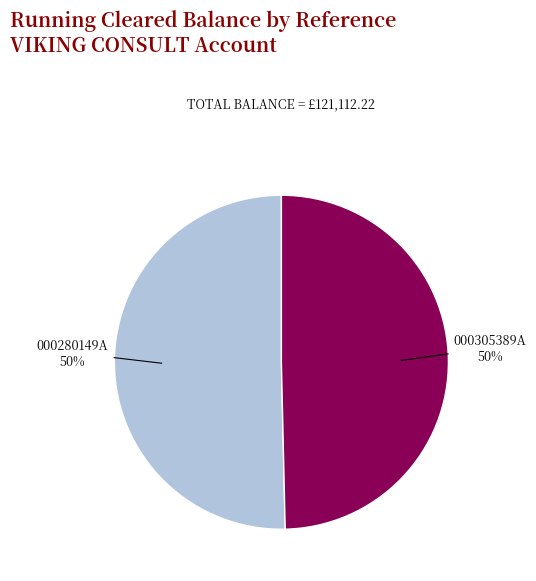

To the nearest percent, what portion does 000280149A represent?

50%